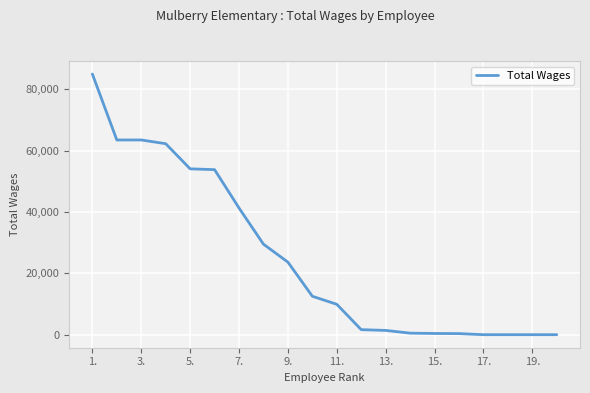

What is the difference between the maximum and minimum values?

85000